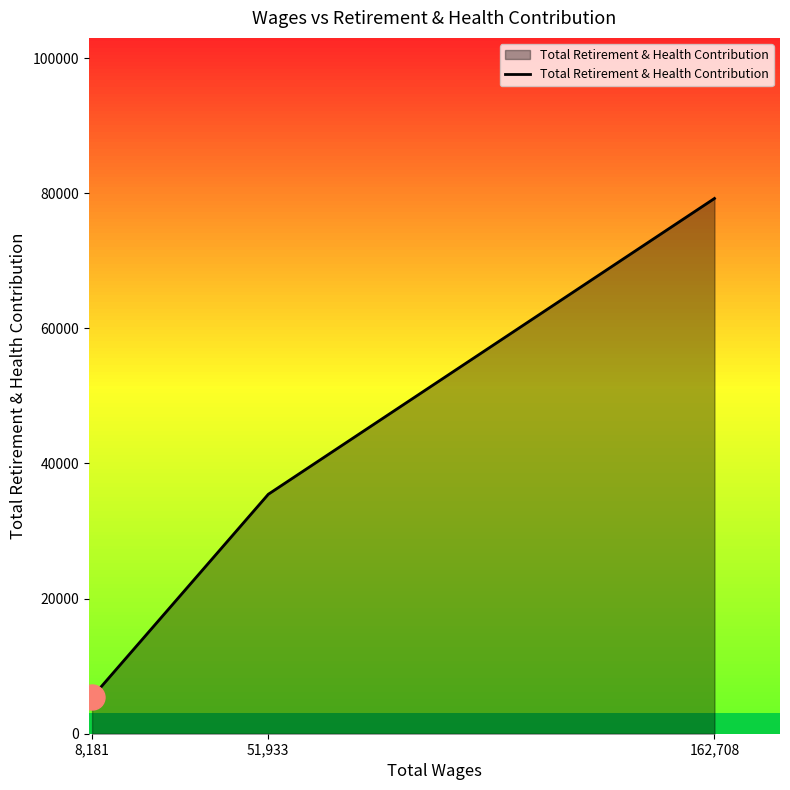

What is the change in value from 8,181 to 162,708?

+73812